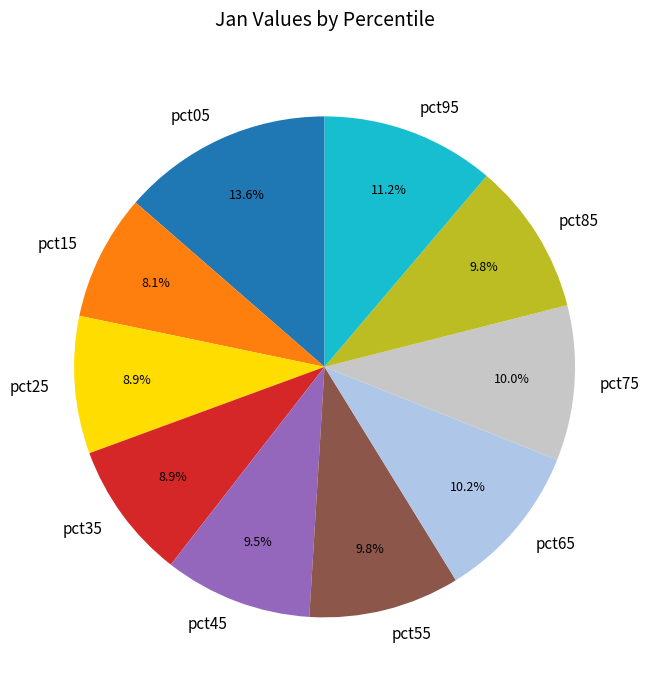

Which category has the smallest portion of the pie?

pct15